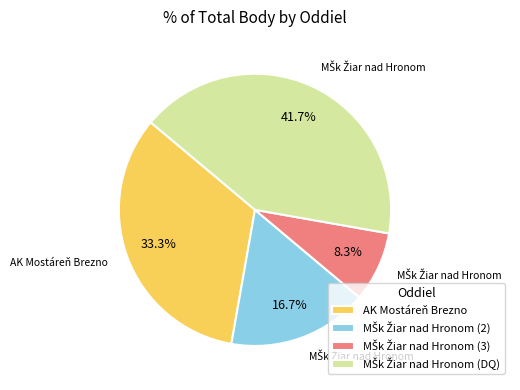

Is there any slice that represents more than half of the pie?

No